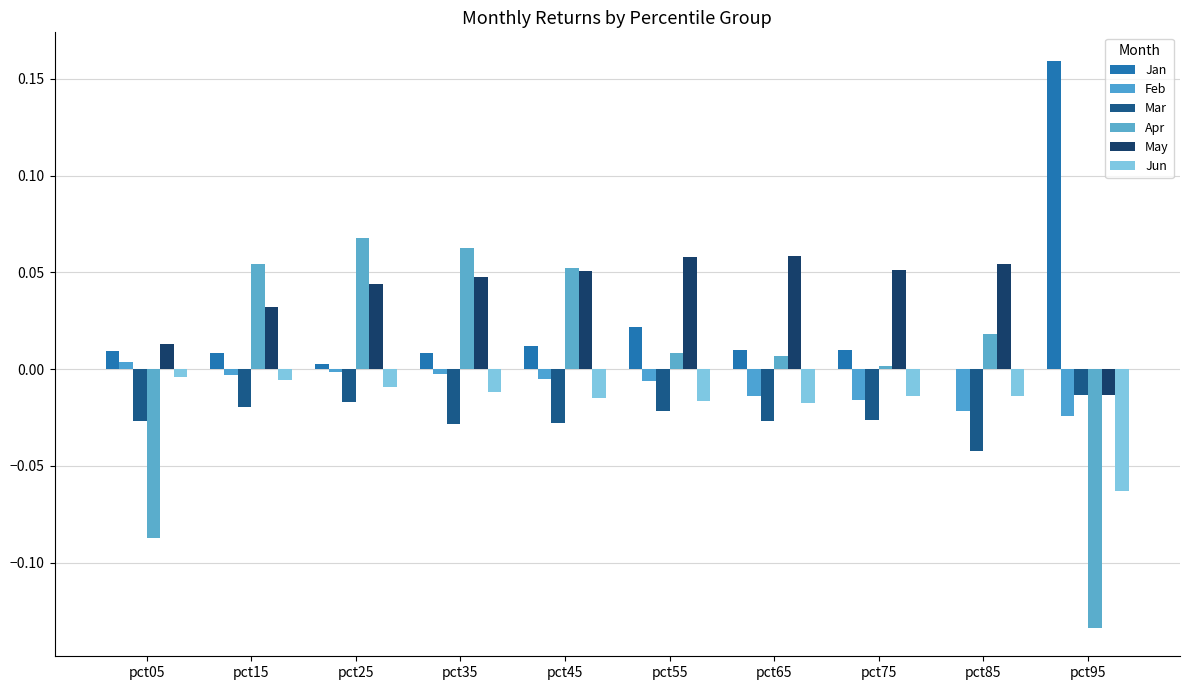

What is the spread (max minus min) of values at pct15?

0.1